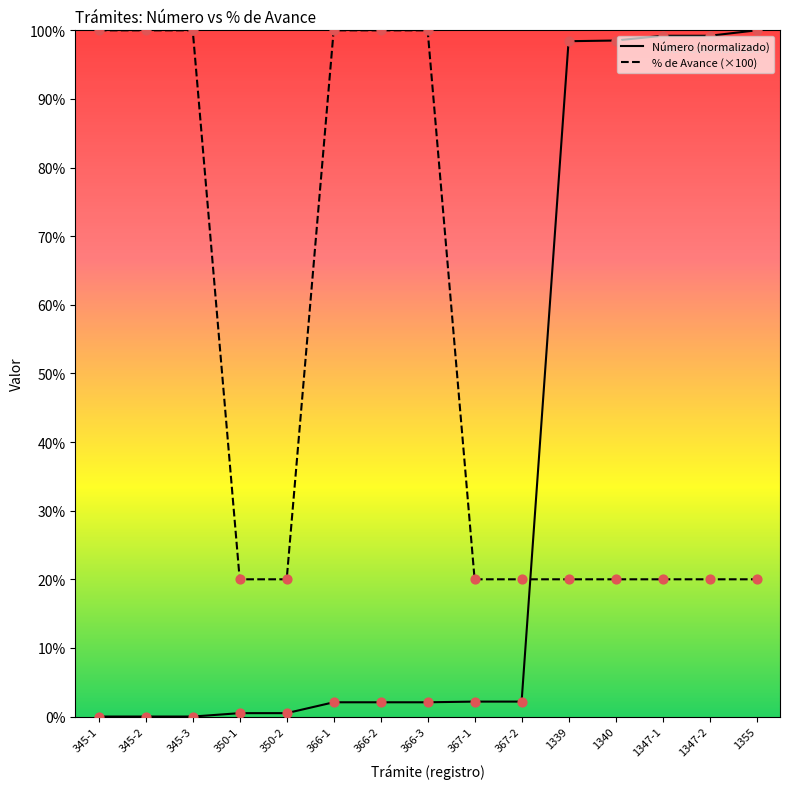

What are all the series names shown in the legend?

Número (normalizado), % de Avance (×100)